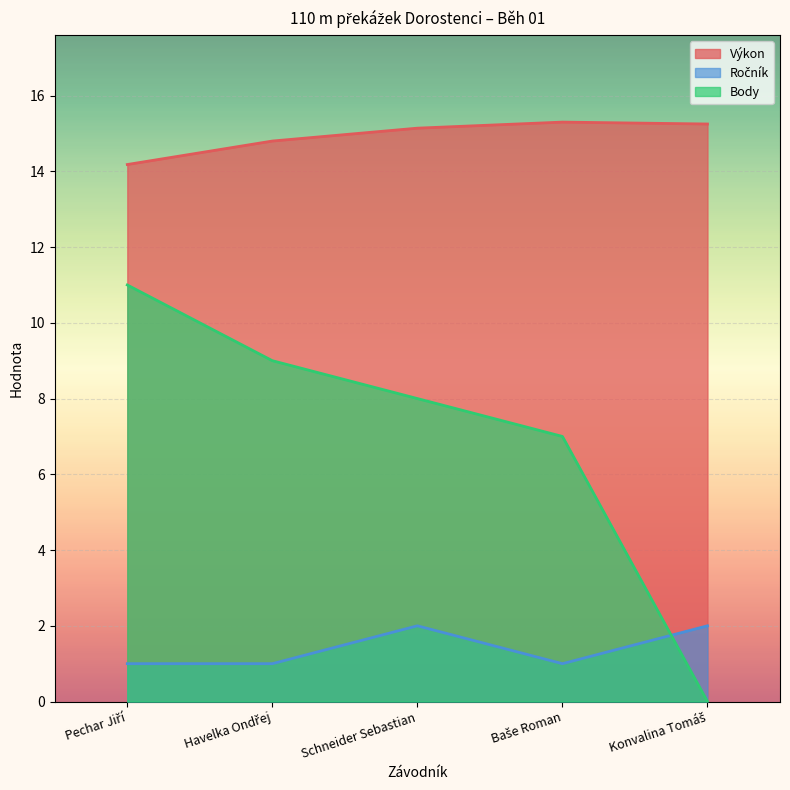

Reading left to right, what are all the values shown in this chart?

Výkon: Pechar Jiří=14.2	Havelka Ondřej=14.8	Schneider Sebastian=15.1	Baše Roman=15.3	Konvalina Tomáš=15.2
Ročník: Pechar Jiří=1.0	Havelka Ondřej=1.0	Schneider Sebastian=2.0	Baše Roman=1.0	Konvalina Tomáš=2.0
Body: Pechar Jiří=11.0	Havelka Ondřej=9.0	Schneider Sebastian=8.0	Baše Roman=7.0	Konvalina Tomáš=0.0